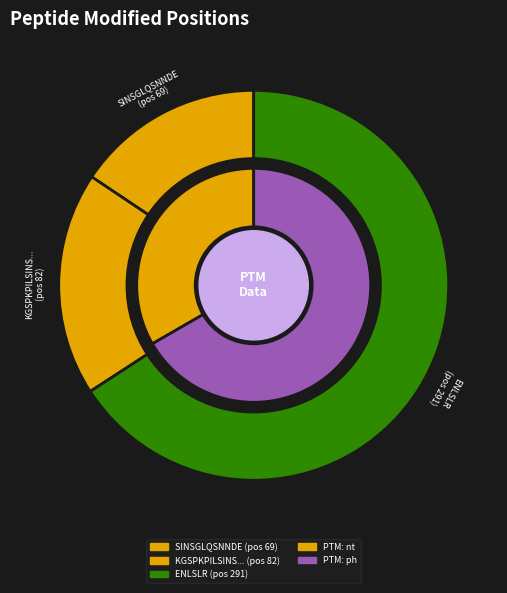

Count the number of slices in the pie.

3